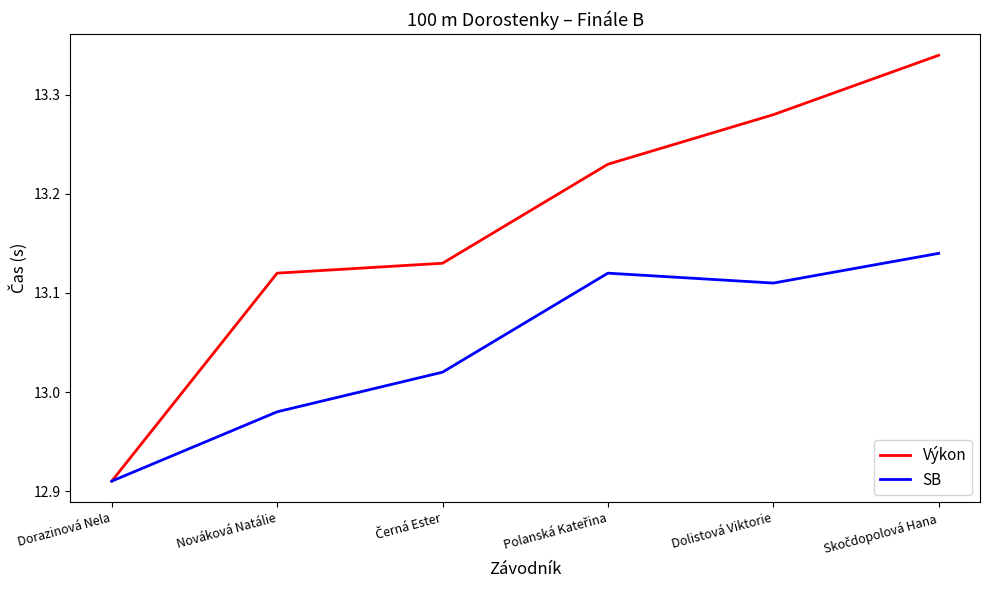

Which series has the largest range (max minus min)?

Výkon